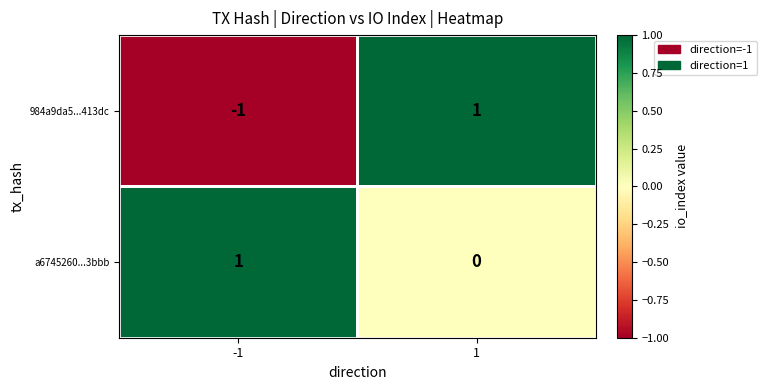

Rank the series by their average value, from highest to lowest.

a6745260...3bbb, 984a9da5...413dc